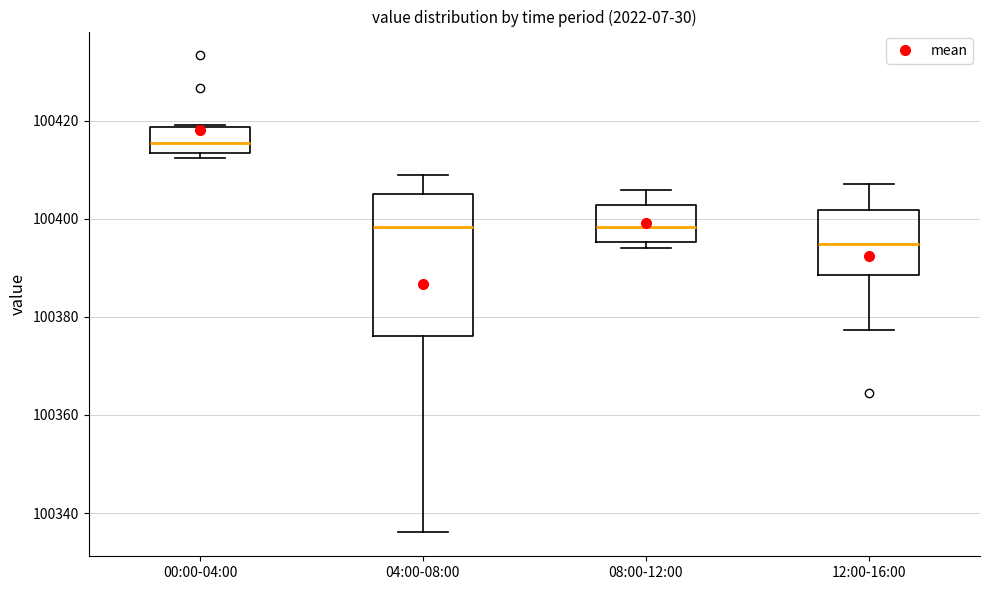

Where is the upper edge of the box for 04:00-08:00 on the y-axis? The values are not printed on the chart, so give them approximately, as read against the axis.

100406